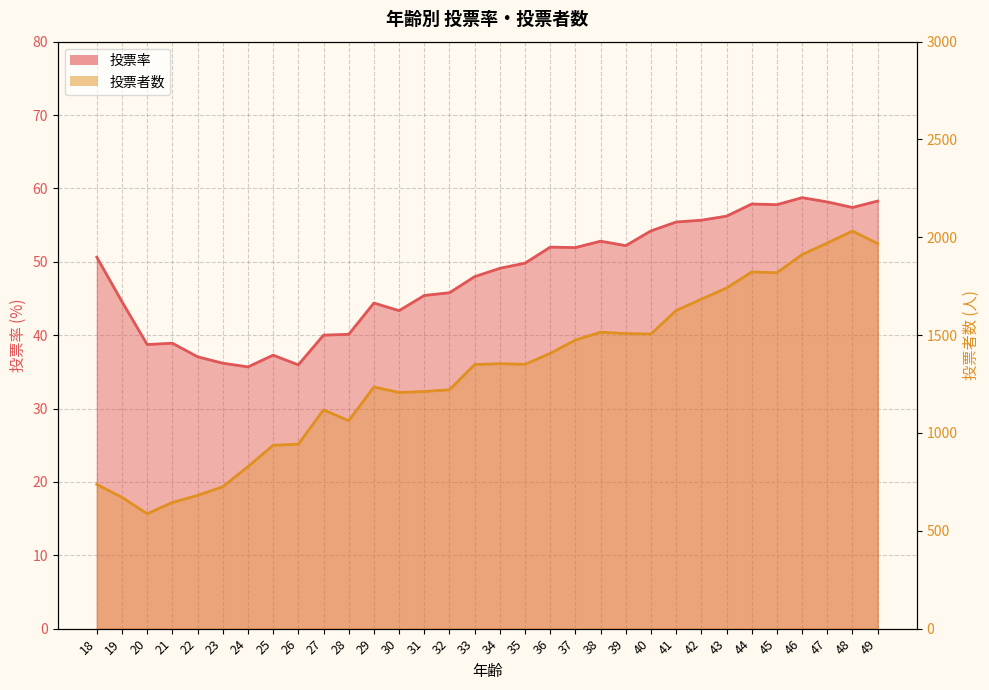

True or false: 投票者数 and 投票率 cross at least once.

False